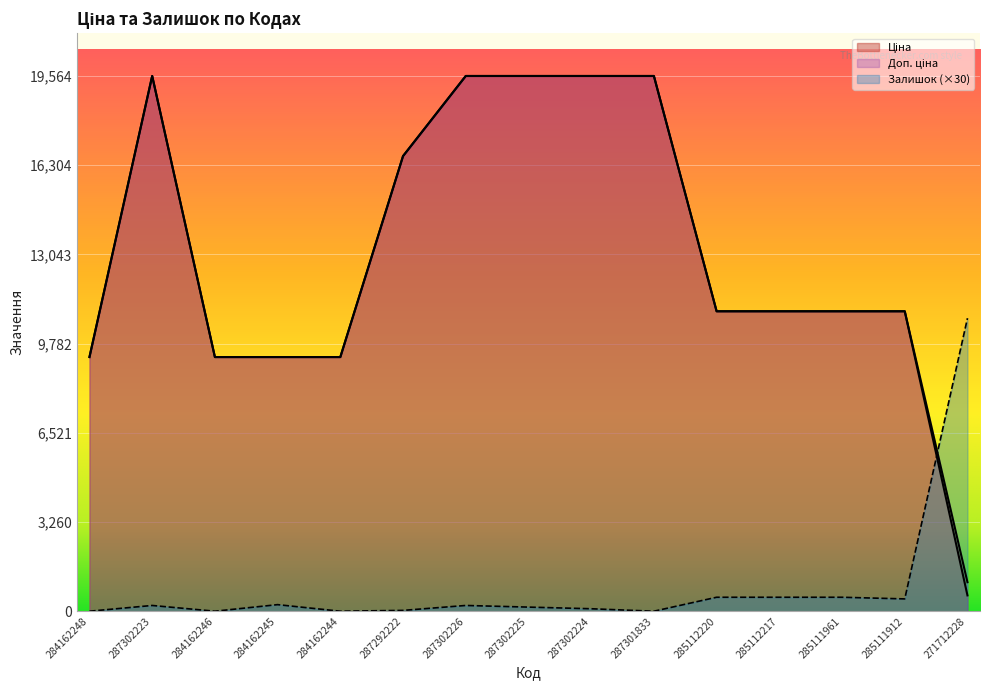

Reading left to right, what are all the values shown in this chart?

Ціна: 284162248=9290.5	287302223=19564.9	284162246=9290.5	284162245=9290.5	284162244=9290.5	287292222=16636.8	287302226=19564.9	287302225=19564.9	287302224=19564.9	287301833=19564.9	285112220=10964.4	285112217=10964.4	285111961=10964.4	285111912=10964.4	271712228=578.1
Доп. ціна: 284162248=9290.5	287302223=19564.9	284162246=9290.5	284162245=9290.5	284162244=9290.5	287292222=16636.8	287302226=19564.9	287302225=19564.9	287302224=19564.9	287301833=19564.9	285112220=10964.4	285112217=10964.4	285111961=10964.4	285111912=10964.4	271712228=1060.0
Залишок: 284162248=0.0	287302223=210.0	284162246=0.0	284162245=240.0	284162244=0.0	287292222=30.0	287302226=210.0	287302225=150.0	287302224=90.0	287301833=0.0	285112220=510.0	285112217=510.0	285111961=510.0	285111912=450.0	271712228=10710.0